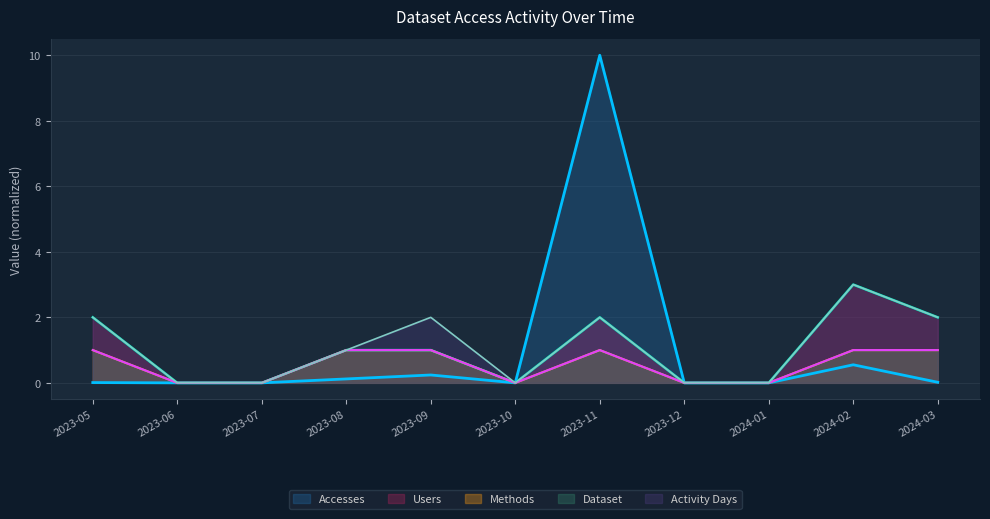

How many values in the Accesses series exceed 0?

6